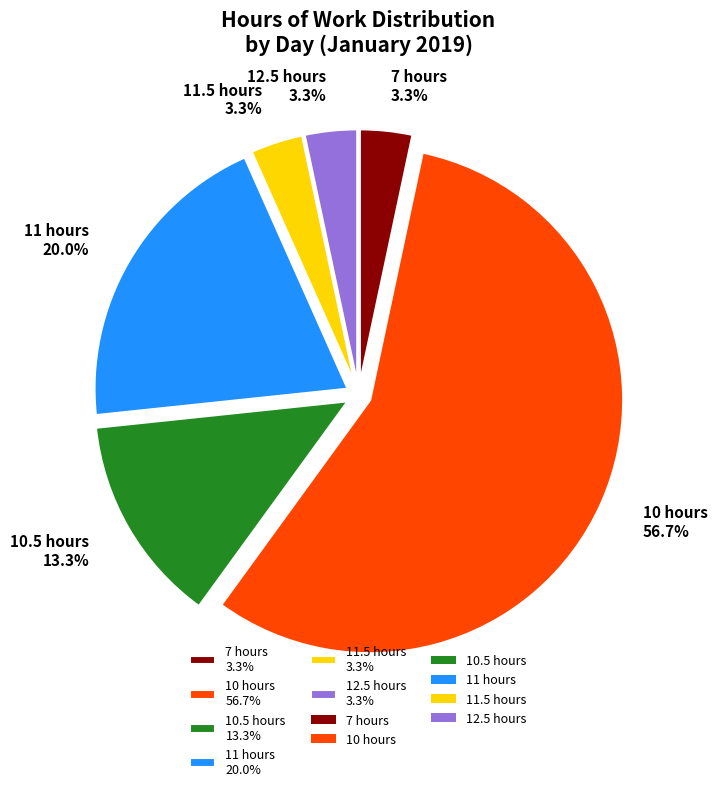

What is the ratio of the value at 11 hours 20.0% to the value at 10.5 hours 13.3%?

1.5